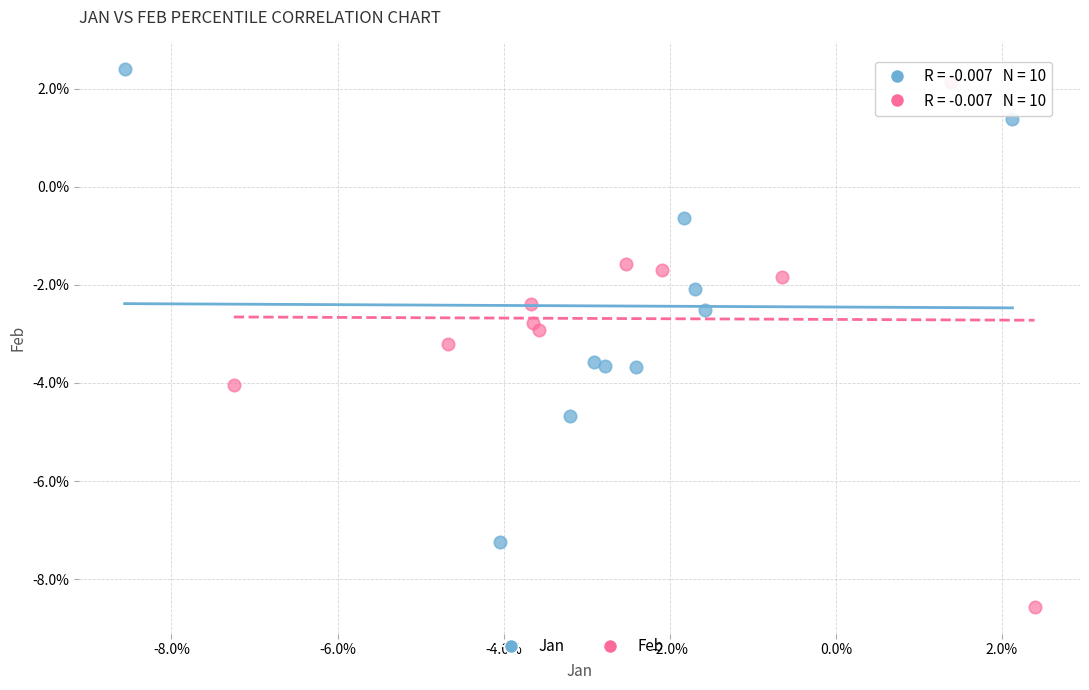

Which series contains the highest Y value?

Jan